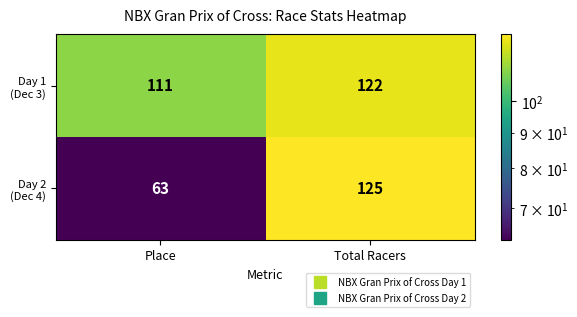

At which category does the chart reach its peak across all series?

Total Racers